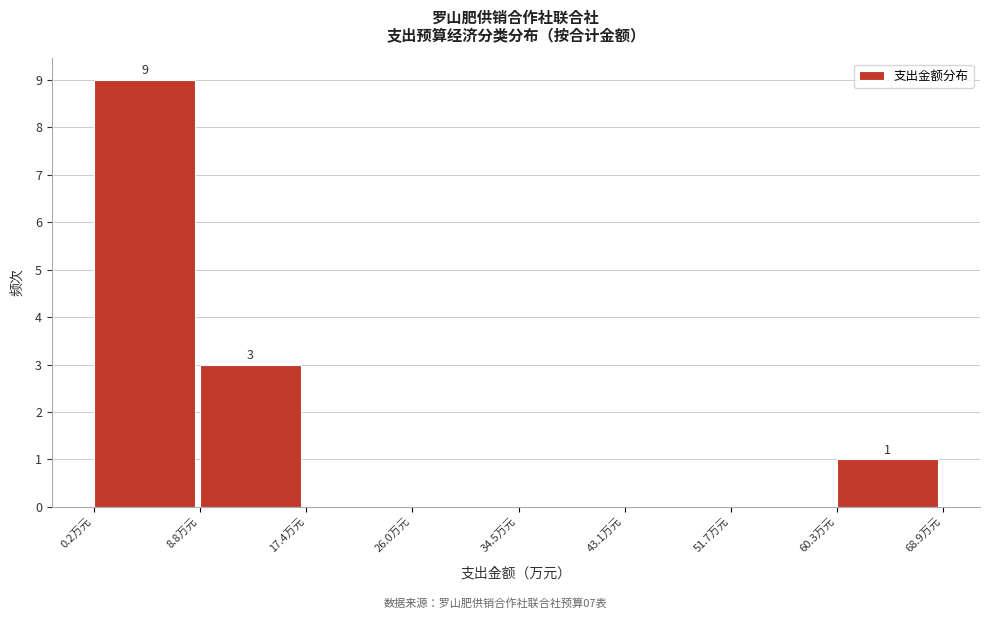

Over which range of the x-axis is the bar tallest?

0 to 9